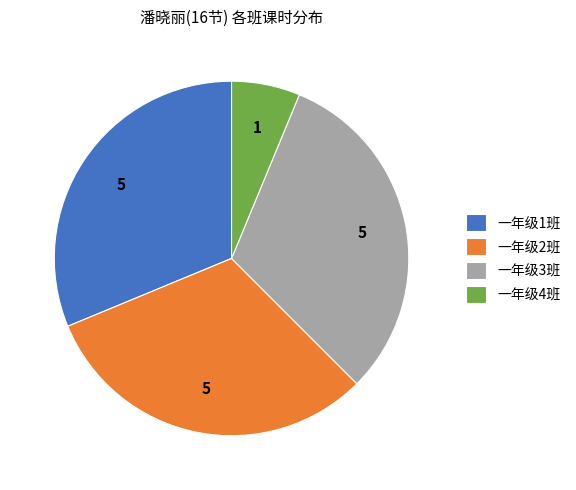

What is the ratio of the value at 一年级3班 to the value at 一年级1班?

1.0